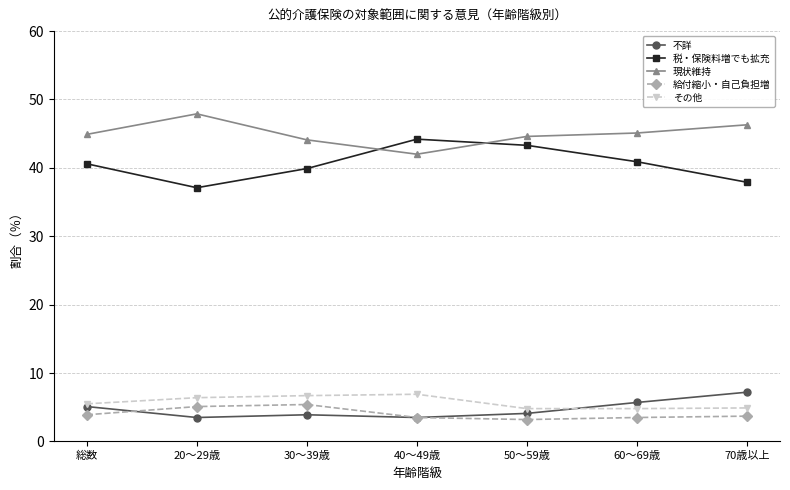

What position from the left is 60～69歳?

6